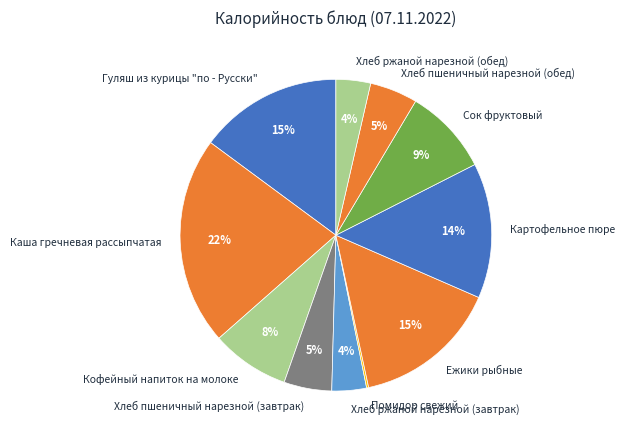

What is the largest slice in the pie chart?

Каша гречневая рассыпчатая